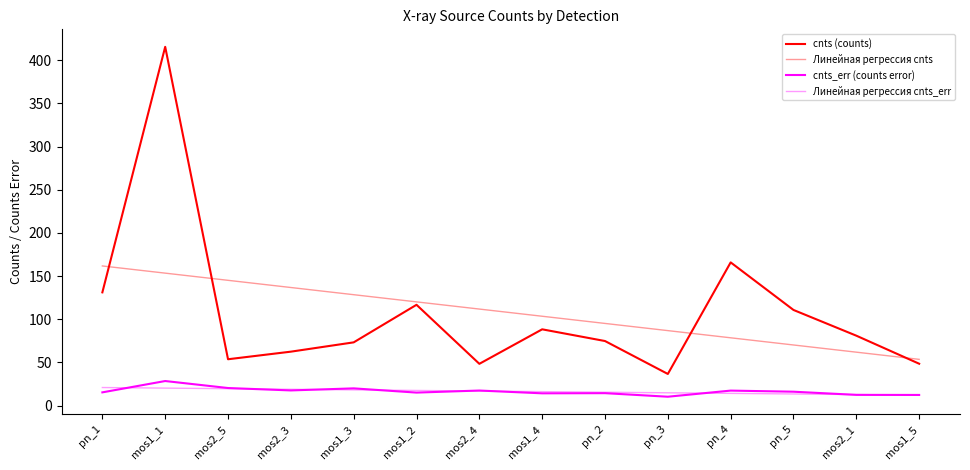

Does the chart display data point markers on the line(s)?

No